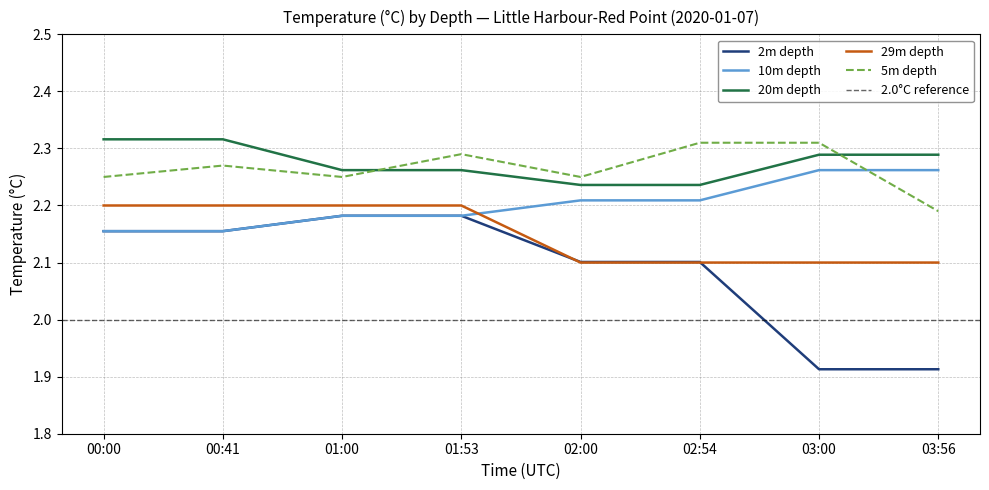

What is the label of the 2nd point from the left?

00:41